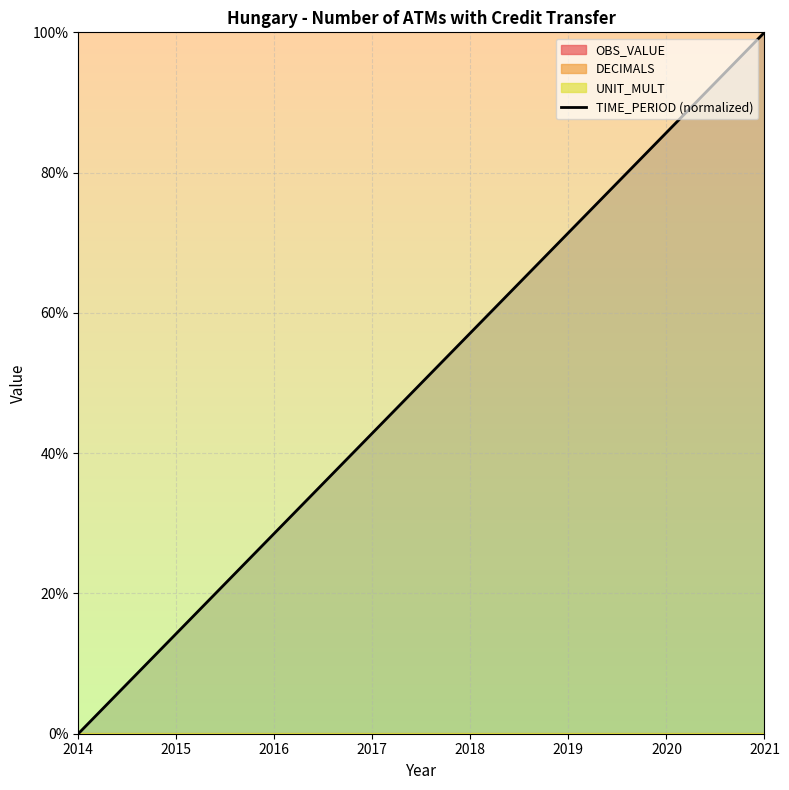

True or false: there are more than 1 points higher than both neighbors.

False